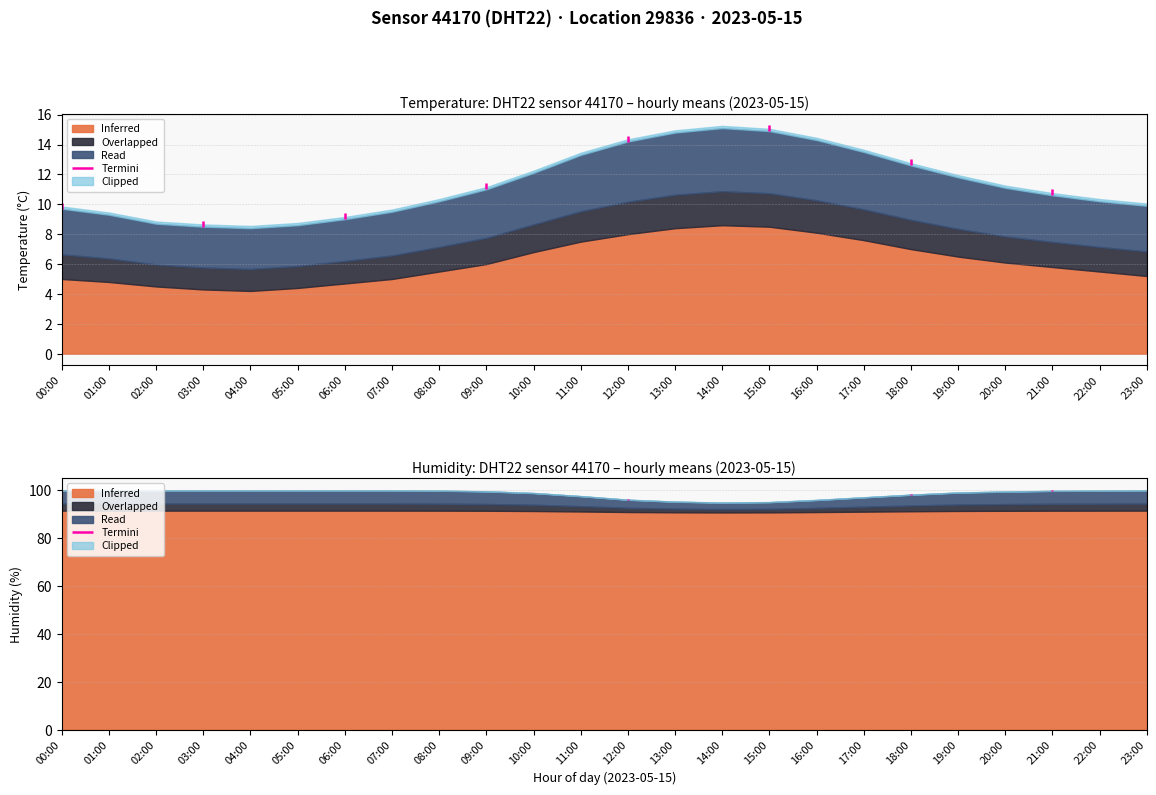

True or false: inferred has more than 0 points higher than both neighbors.

True